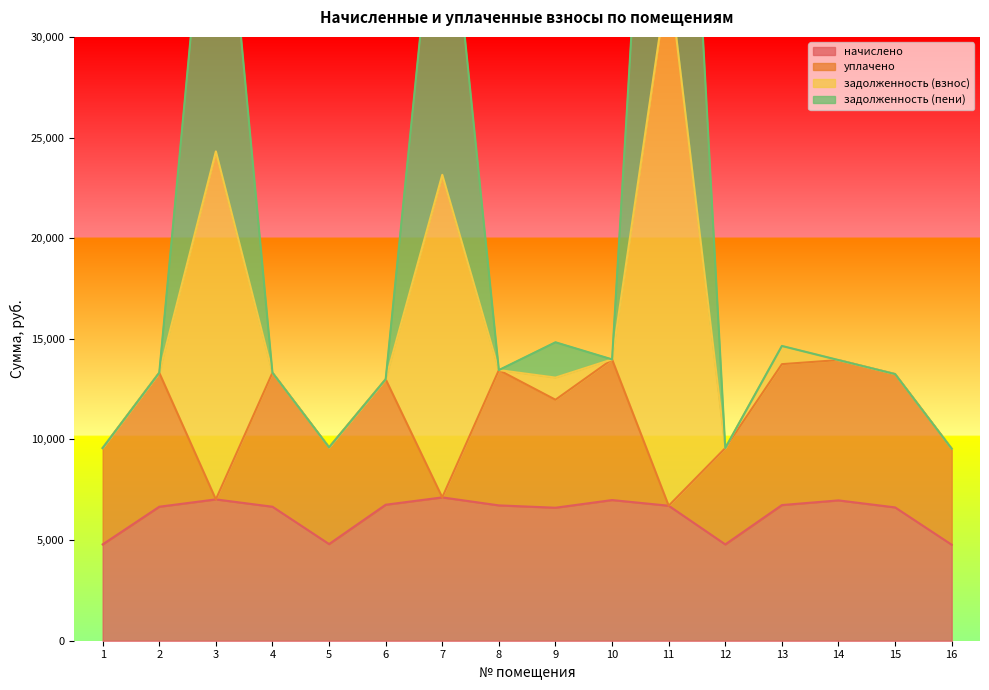

At which category does the chart reach its minimum across all series?

16